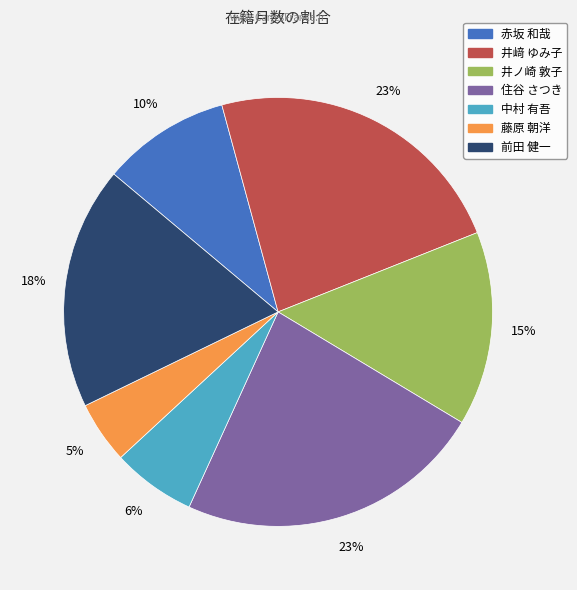

Is there any slice that represents more than half of the pie?

No